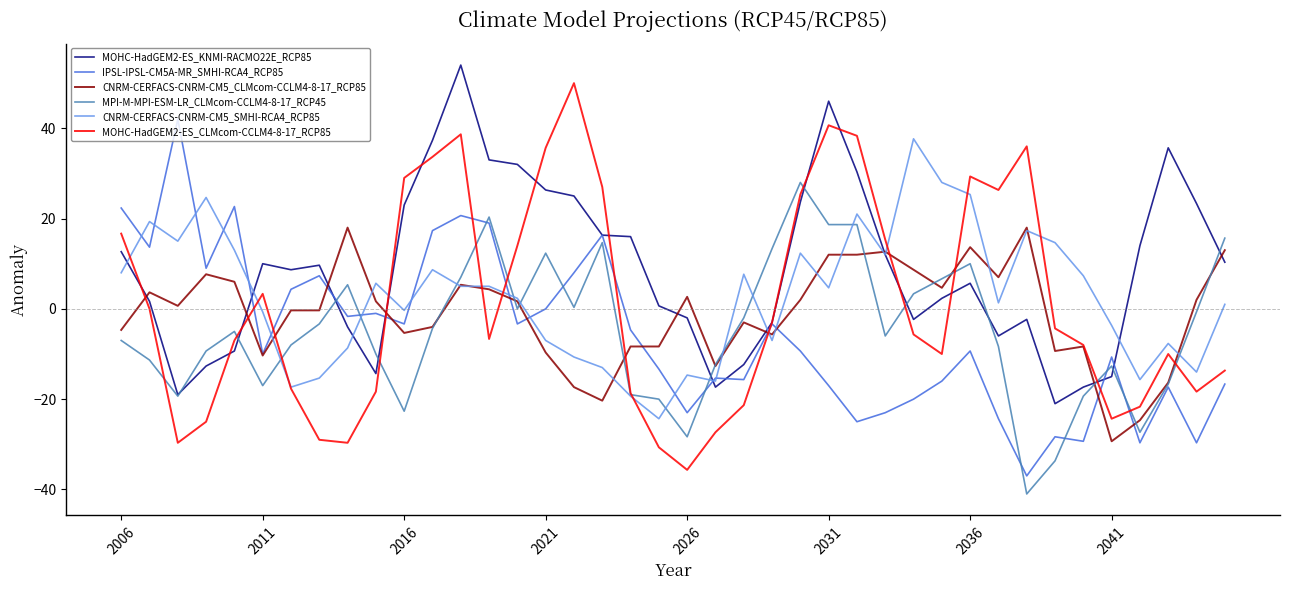

What is the highest value of the CNRM-CERFACS-CNRM-CM5_SMHI-RCA4_RCP85 series?

37.7